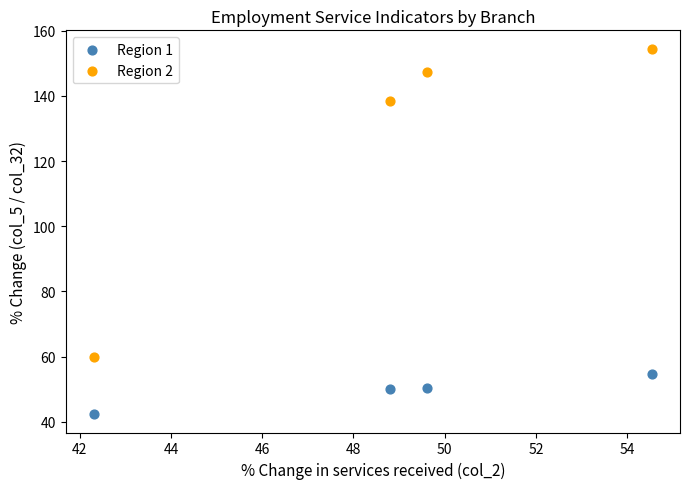

What are all the series names shown in the legend?

Region 1, Region 2